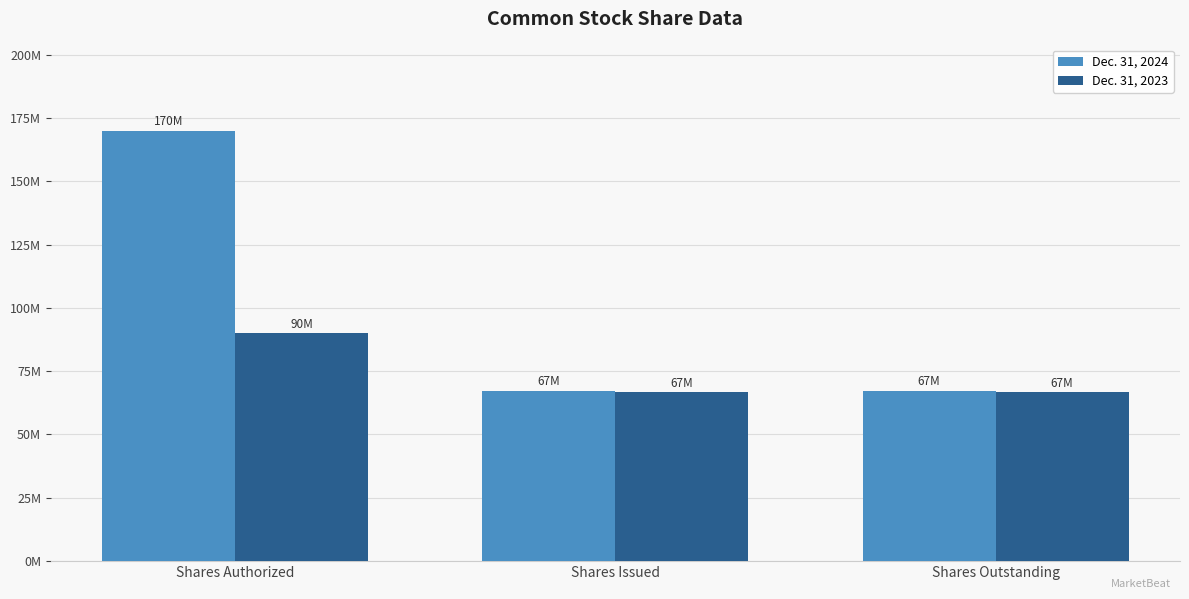

Does the chart contain any negative values?

No